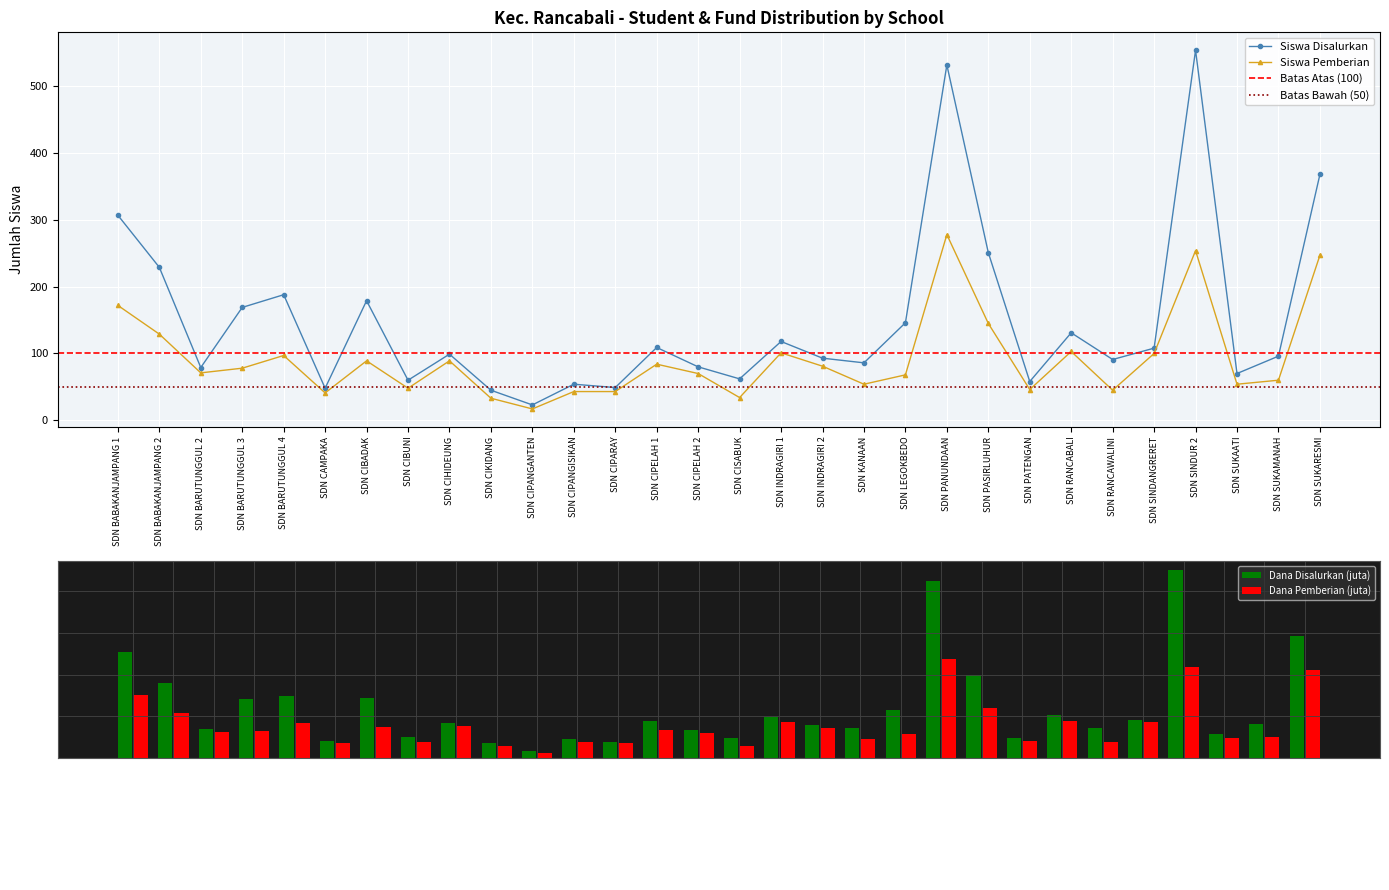

Reading left to right, list all the values displayed in this chart.

Siswa Disalurkan: 307	229	79	169	188	48	179	60	99	45	23	54	49	109	80	62	118	93	86	146	532	251	58	131	91	108	554	70	96	368
Siswa Pemberian: 172	129	71	78	97	41	89	48	89	33	17	43	43	84	70	34	101	81	54	68	278	145	46	103	45	100	254	54	60	247